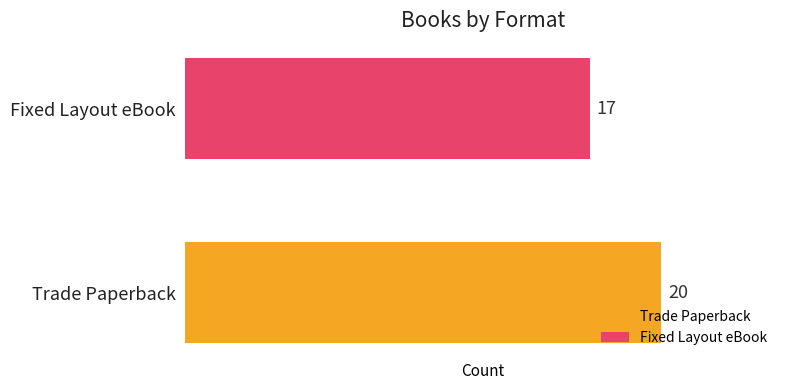

What is the maximum value for Fixed Layout eBook?

17